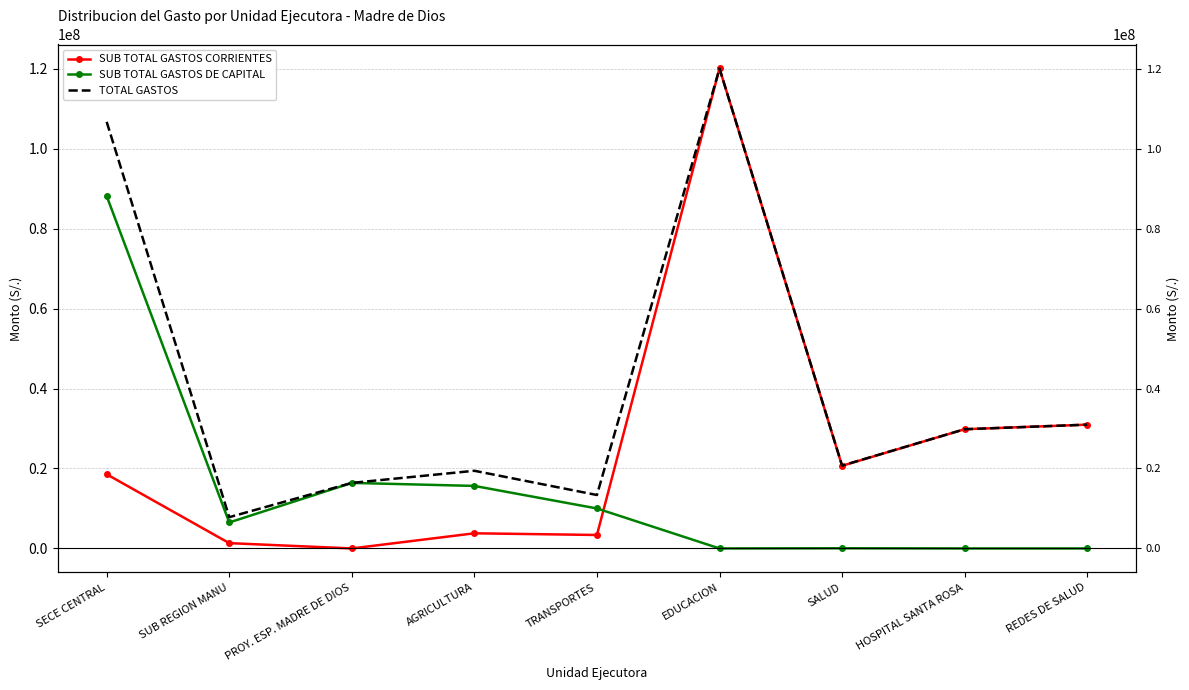

List the series in order of their peak value, highest first.

SUB TOTAL GASTOS CORRIENTES, TOTAL GASTOS, SUB TOTAL GASTOS DE CAPITAL